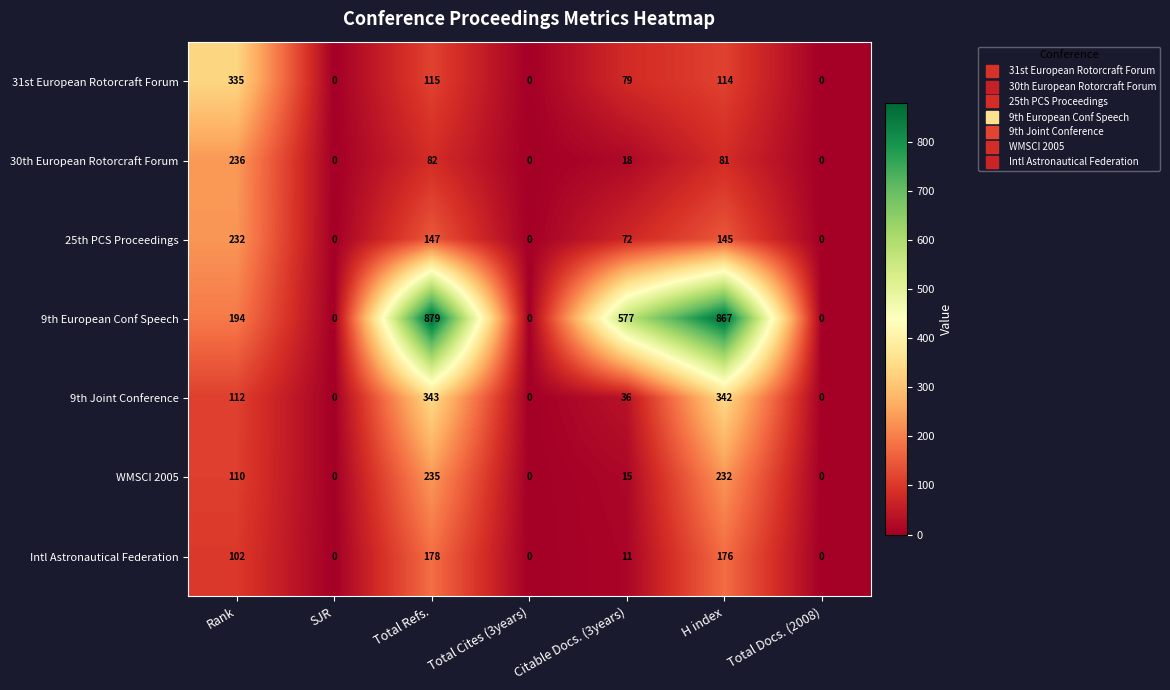

Is the value of 9th European Conf Speech at Rank greater than the value of 9th Joint Conference at H index?

No